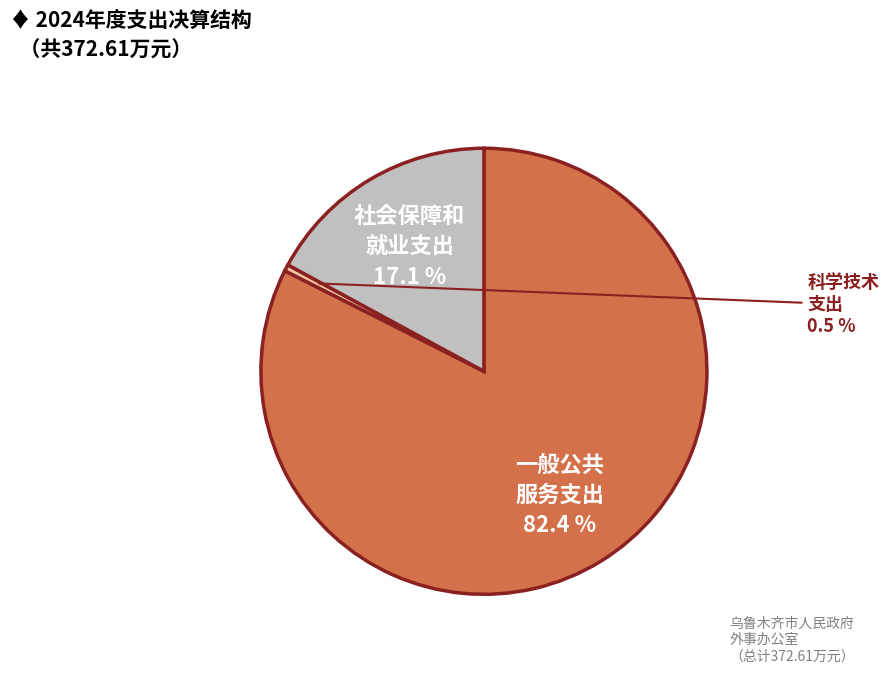

Is there any slice that represents more than half of the pie?

Yes